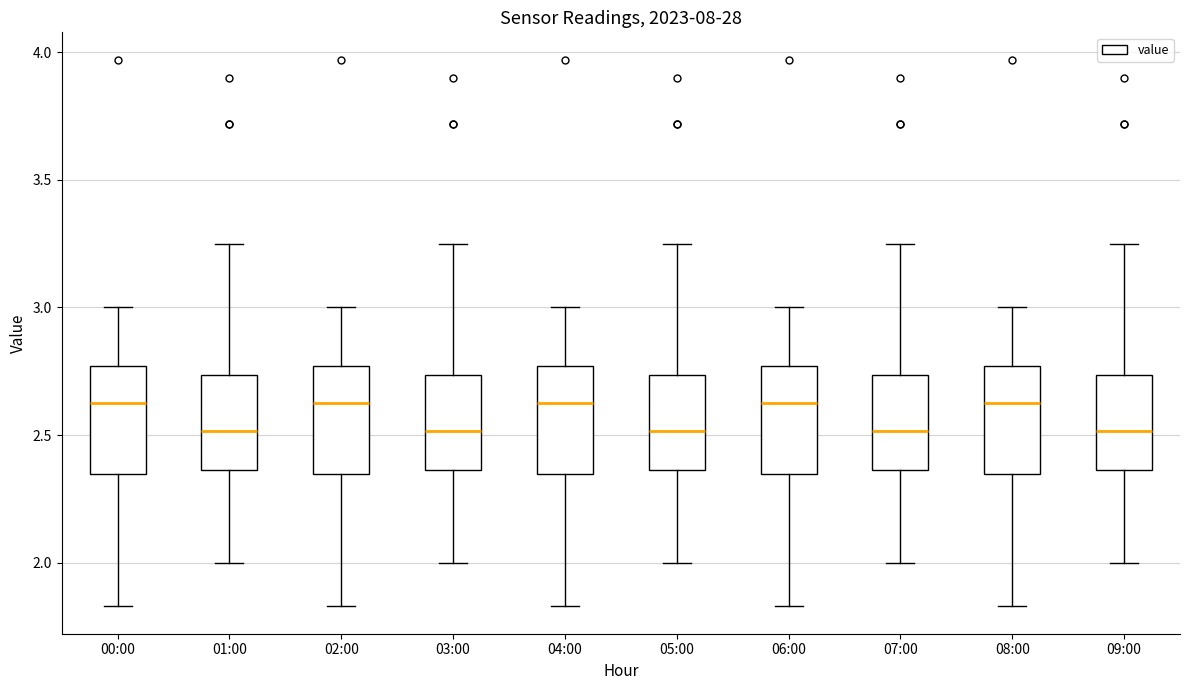

Reading left to right, read every box against the y-axis: the position of its median line, the range the box covers, and the ends of its whiskers. The values are not printed on the chart, so give them approximately, as read against the axis.

00:00: median 2.65, box 2.35 to 2.75, whiskers 1.85 to 3.00
01:00: median 2.50, box 2.35 to 2.75, whiskers 2.00 to 3.25
02:00: median 2.65, box 2.35 to 2.75, whiskers 1.85 to 3.00
03:00: median 2.50, box 2.35 to 2.75, whiskers 2.00 to 3.25
04:00: median 2.65, box 2.35 to 2.75, whiskers 1.85 to 3.00
05:00: median 2.50, box 2.35 to 2.75, whiskers 2.00 to 3.25
06:00: median 2.65, box 2.35 to 2.75, whiskers 1.85 to 3.00
07:00: median 2.50, box 2.35 to 2.75, whiskers 2.00 to 3.25
08:00: median 2.65, box 2.35 to 2.75, whiskers 1.85 to 3.00
09:00: median 2.50, box 2.35 to 2.75, whiskers 2.00 to 3.25